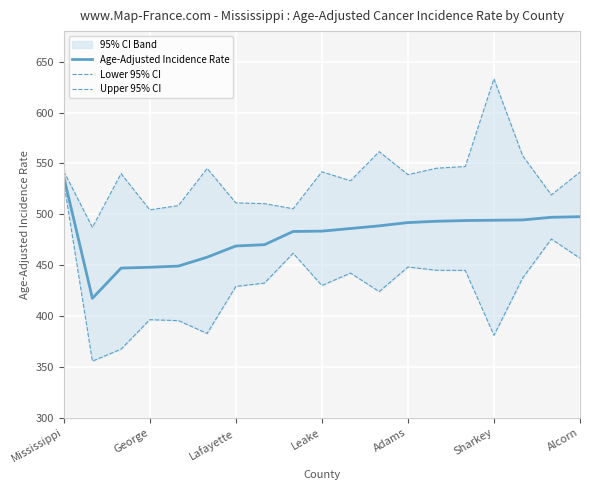

True or false: Age-Adjusted Incidence Rate has a value of 448.0 at George.

True